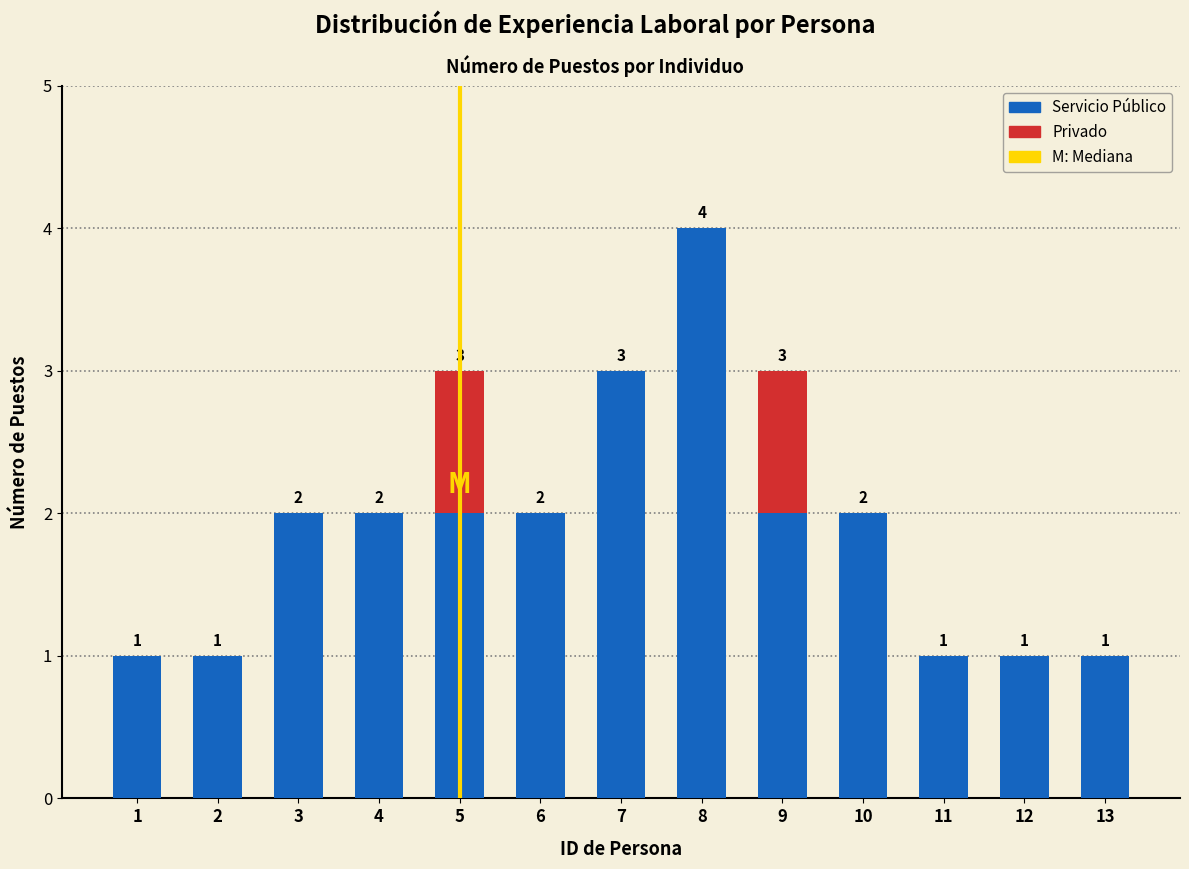

Reading left to right, what are the values for Servicio Público?

1=1	2=1	3=2	4=2	5=2	6=2	7=3	8=4	9=2	10=2	11=1	12=1	13=1